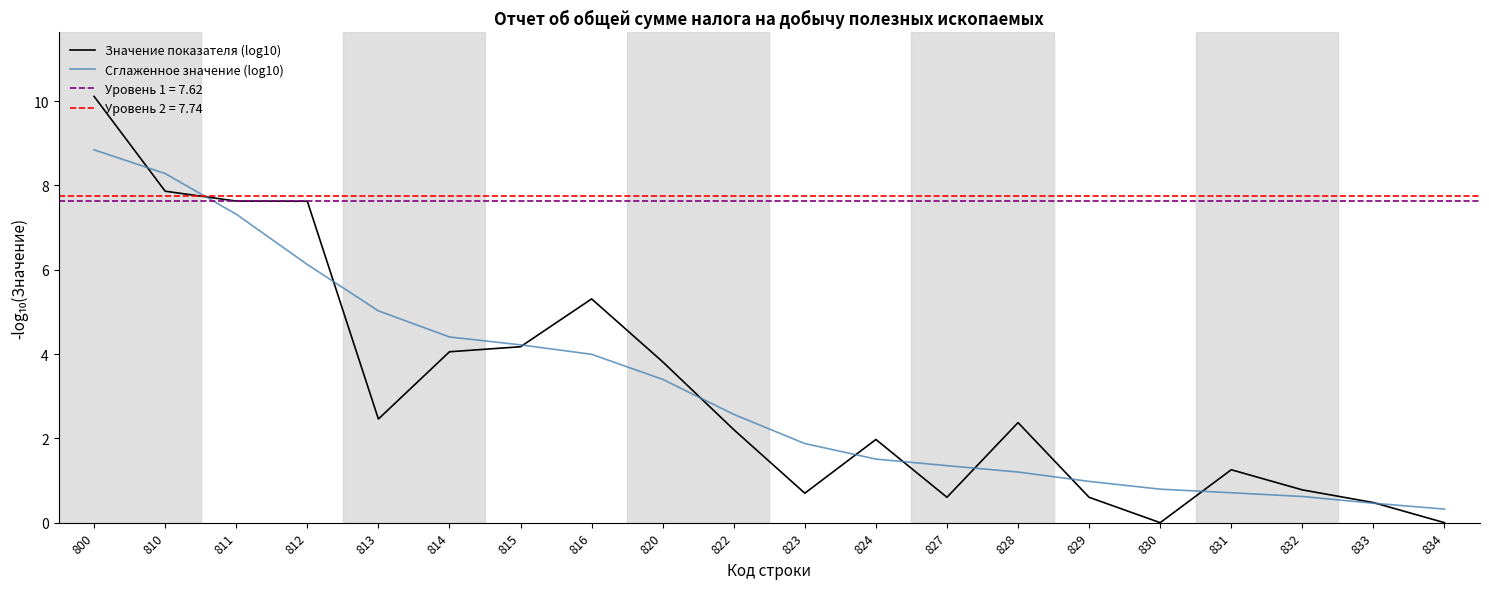

The value of Сглаженное значение (log10) at 800 is 8.8. True or false?

True